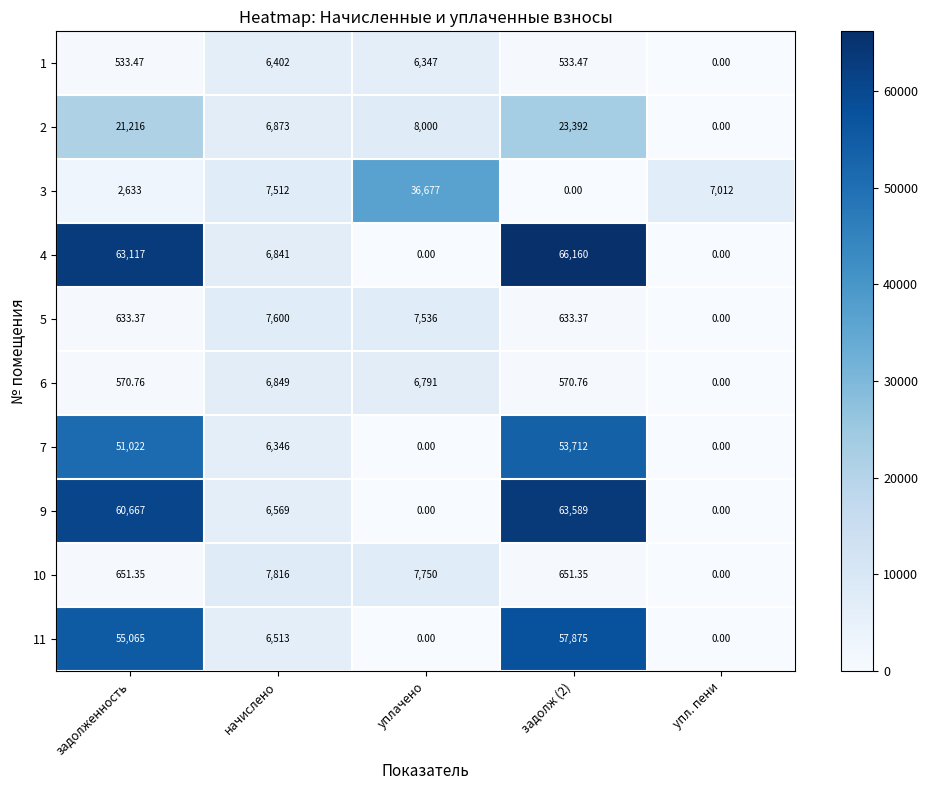

How many data points in 3 are less than 7012?

2